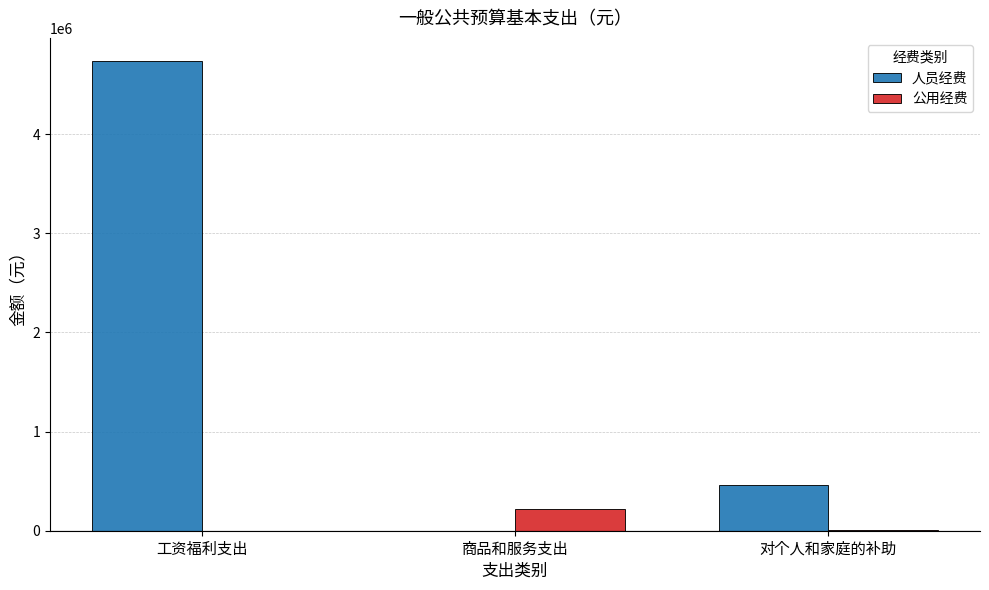

At which label does 公用经费 reach its peak?

商品和服务支出